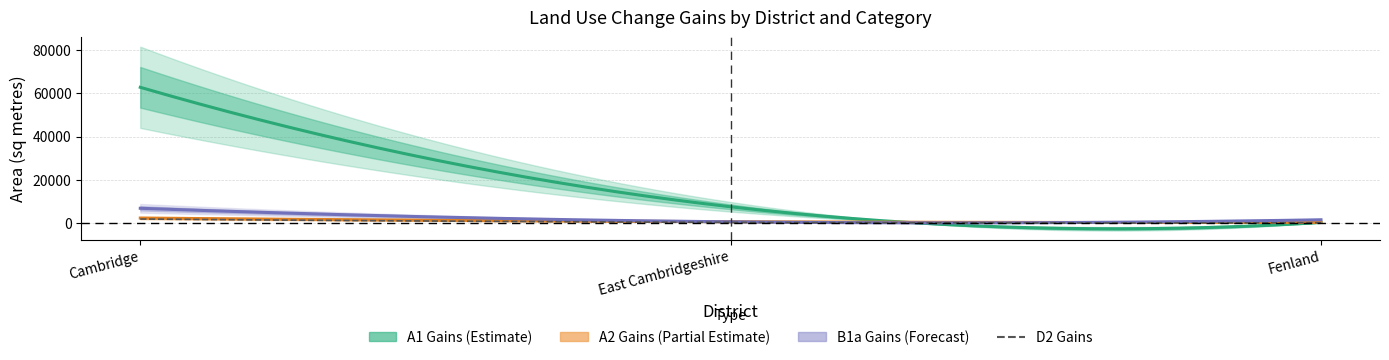

Which series has the largest total across all categories?

A1 Gains